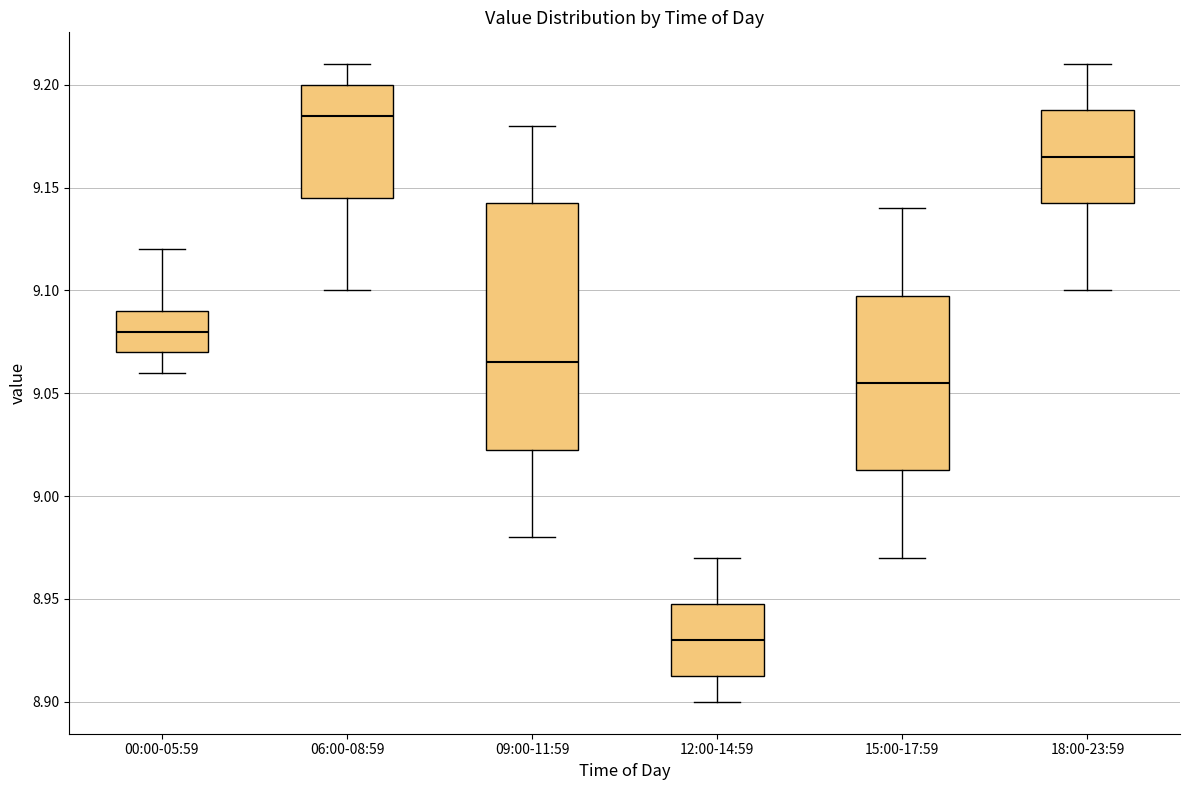

Reading left to right, read every box against the y-axis: the position of its median line, the range the box covers, and the ends of its whiskers. The values are not printed on the chart, so give them approximately, as read against the axis.

00:00-05:59: median 9.080, box 9.070 to 9.090, whiskers 9.060 to 9.120
06:00-08:59: median 9.185, box 9.145 to 9.200, whiskers 9.100 to 9.210
09:00-11:59: median 9.065, box 9.025 to 9.145, whiskers 8.980 to 9.180
12:00-14:59: median 8.930, box 8.915 to 8.950, whiskers 8.900 to 8.970
15:00-17:59: median 9.055, box 9.015 to 9.100, whiskers 8.970 to 9.140
18:00-23:59: median 9.165, box 9.145 to 9.190, whiskers 9.100 to 9.210